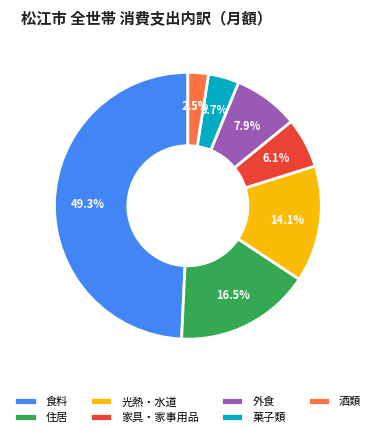

Does 住居 account for over 50% of the chart?

No